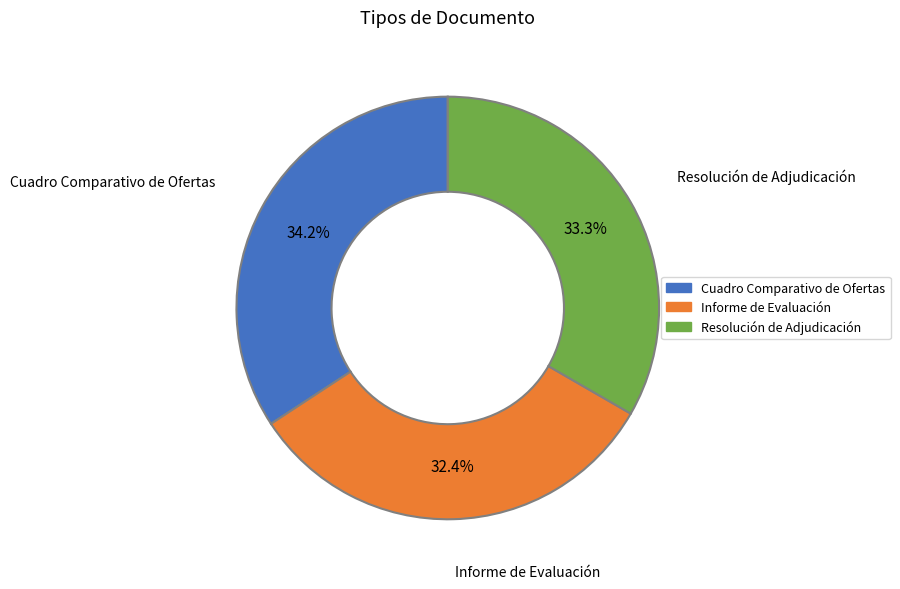

Which category has the biggest portion of the pie?

Cuadro Comparativo de Ofertas